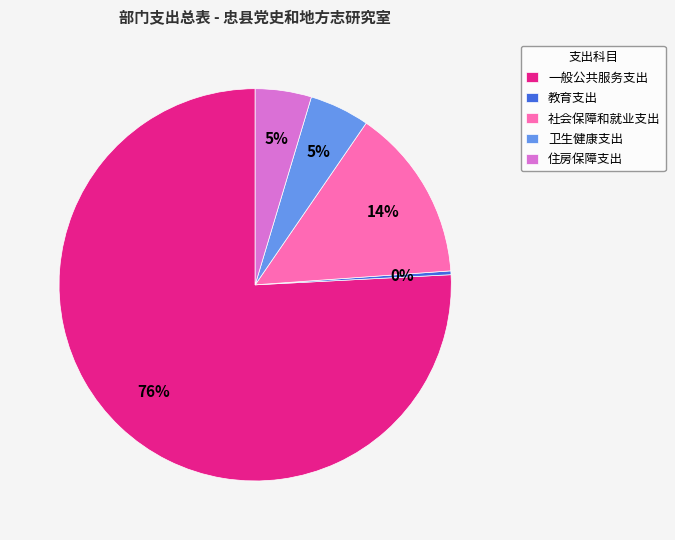

True or false: 一般公共服务支出 accounts for 86% of the total.

False